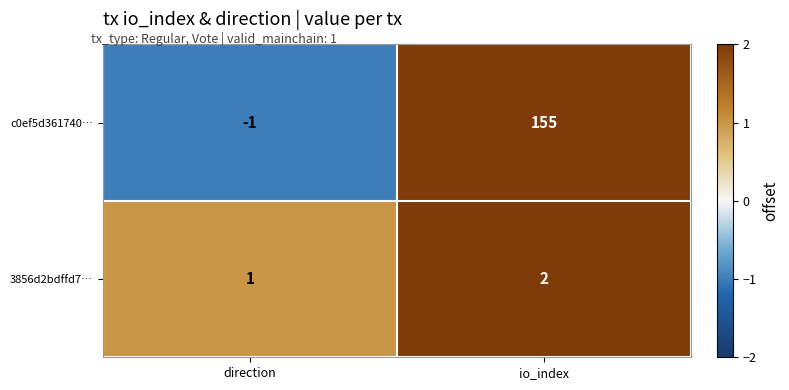

The value of 3856d2bdffd7… at direction is 0. True or false?

False